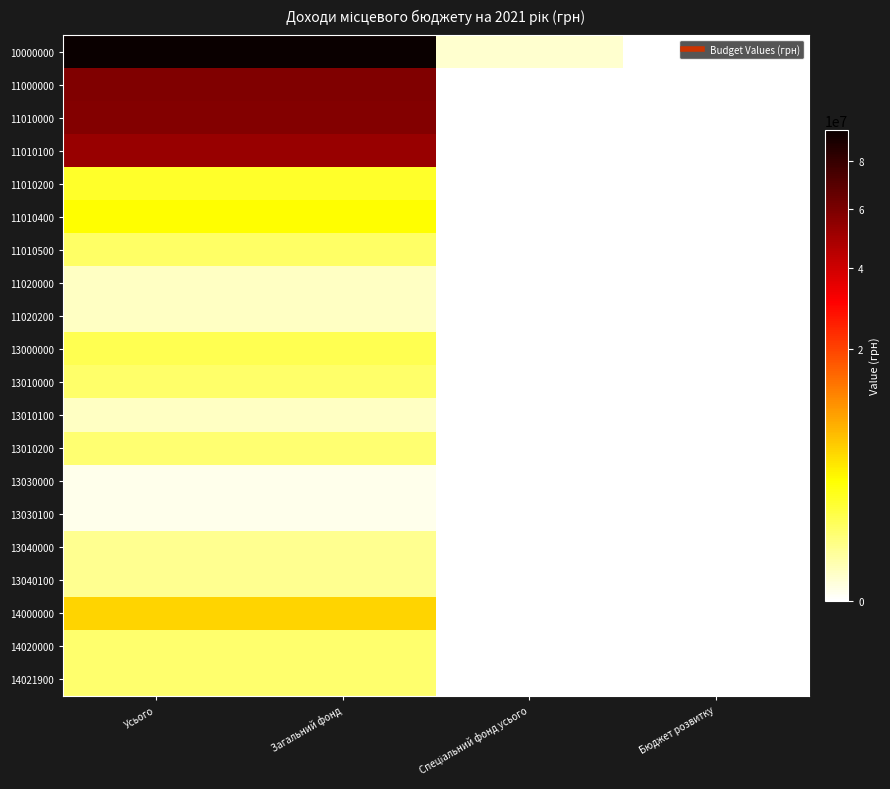

Reading left to right, transcribe all the data shown in this chart.

10000000: Усього=95247168	Загальний фонд=95191968	Спеціальний фонд усього=55200	Бюджет розвитку=0
11000000: Усього=58114228	Загальний фонд=58114228	Спеціальний фонд усього=0	Бюджет розвитку=0
11010000: Усього=58034228	Загальний фонд=58034228	Спеціальний фонд усього=0	Бюджет розвитку=0
11010100: Усього=52029628	Загальний фонд=52029628	Спеціальний фонд усього=0	Бюджет розвитку=0
11010200: Усього=1950000	Загальний фонд=1950000	Спеціальний фонд усього=0	Бюджет розвитку=0
11010400: Усього=3144600	Загальний фонд=3144600	Спеціальний фонд усього=0	Бюджет розвитку=0
11010500: Усього=910000	Загальний фонд=910000	Спеціальний фонд усього=0	Бюджет розвитку=0
11020000: Усього=80000	Загальний фонд=80000	Спеціальний фонд усього=0	Бюджет розвитку=0
11020200: Усього=80000	Загальний фонд=80000	Спеціальний фонд усього=0	Бюджет розвитку=0
13000000: Усього=1231000	Загальний фонд=1231000	Спеціальний фонд усього=0	Бюджет розвитку=0
13010000: Усього=820000	Загальний фонд=820000	Спеціальний фонд усього=0	Бюджет розвитку=0
13010100: Усього=80000	Загальний фонд=80000	Спеціальний фонд усього=0	Бюджет розвитку=0
13010200: Усього=740000	Загальний фонд=740000	Спеціальний фонд усього=0	Бюджет розвитку=0
13030000: Усього=6000	Загальний фонд=6000	Спеціальний фонд усього=0	Бюджет розвитку=0
13030100: Усього=6000	Загальний фонд=6000	Спеціальний фонд усього=0	Бюджет розвитку=0
13040000: Усього=405000	Загальний фонд=405000	Спеціальний фонд усього=0	Бюджет розвитку=0
13040100: Усього=405000	Загальний фонд=405000	Спеціальний фонд усього=0	Бюджет розвитку=0
14000000: Усього=5365000	Загальний фонд=5365000	Спеціальний фонд усього=0	Бюджет розвитку=0
14020000: Усього=765000	Загальний фонд=765000	Спеціальний фонд усього=0	Бюджет розвитку=0
14021900: Усього=765000	Загальний фонд=765000	Спеціальний фонд усього=0	Бюджет розвитку=0